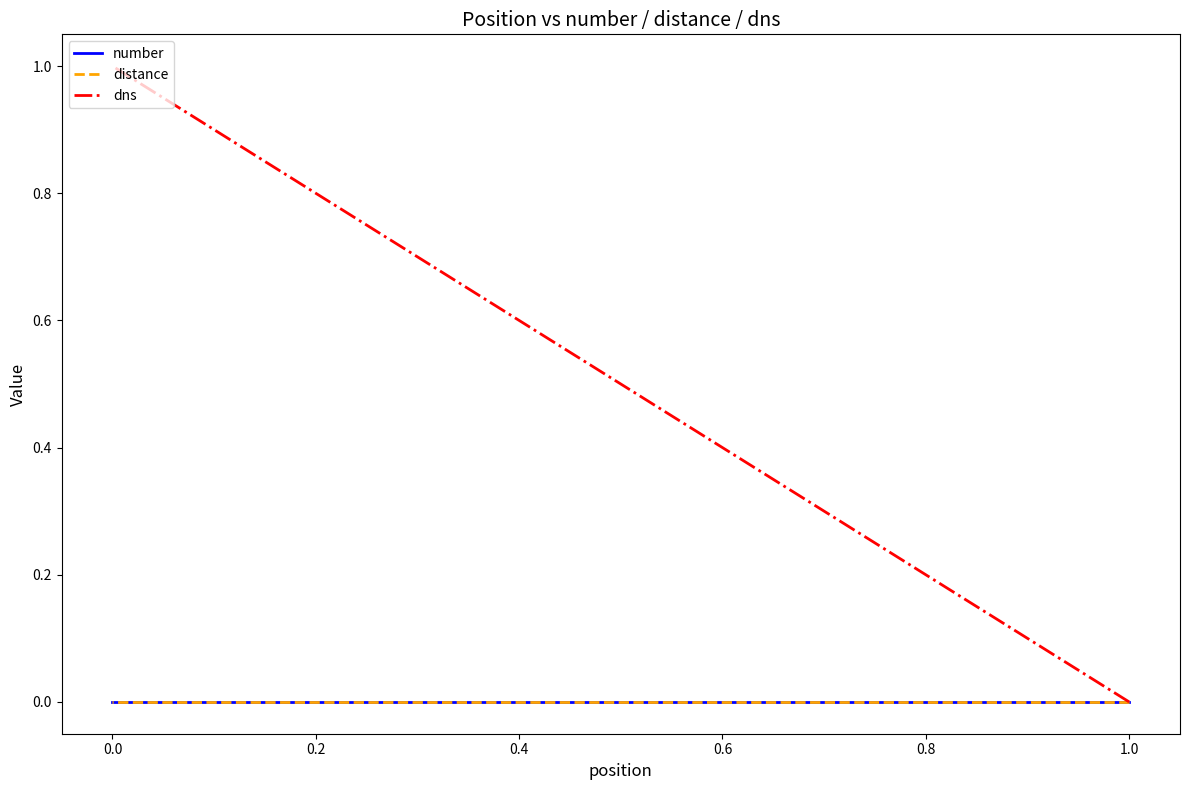

Rank the series at 0.0 from lowest to highest value.

number, distance, dns